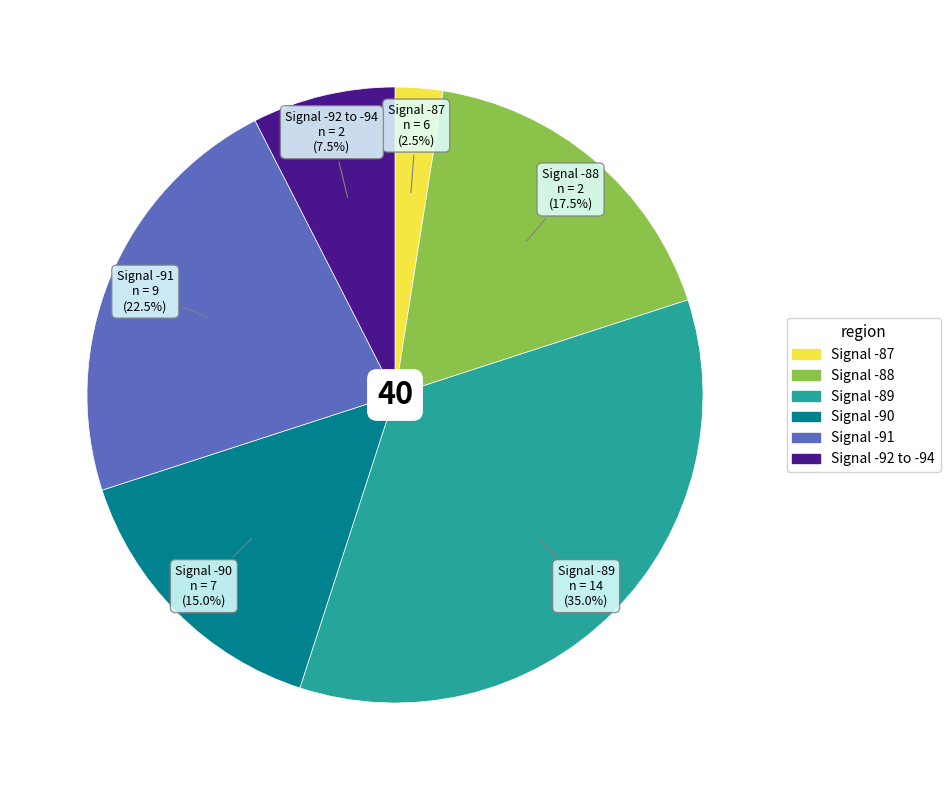

Is there a majority slice in this chart?

No